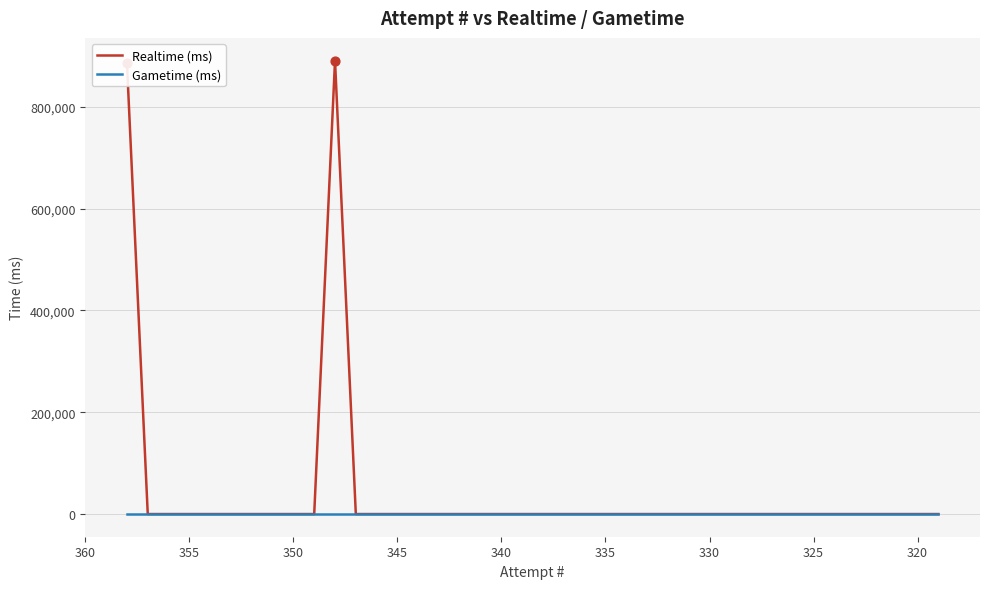

Which series has the widest spread of Y values?

Realtime (ms)